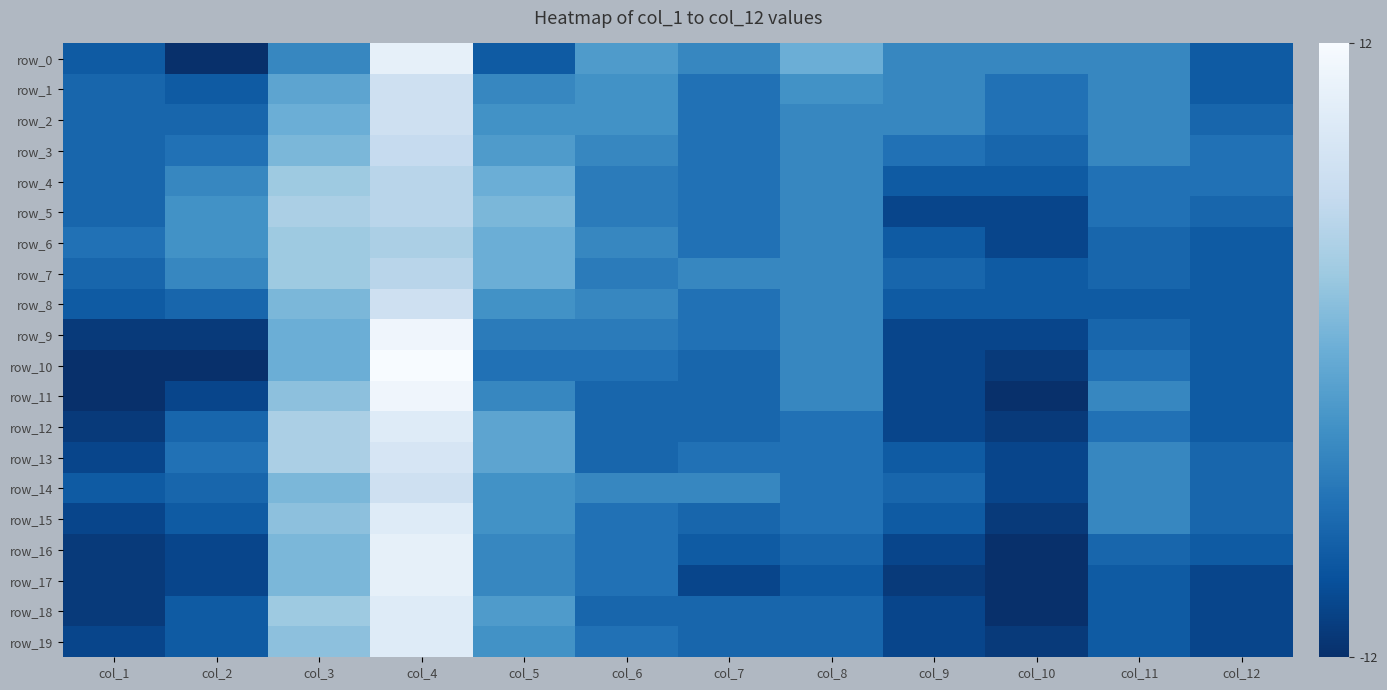

How many positive values does the row_11 series have?

2